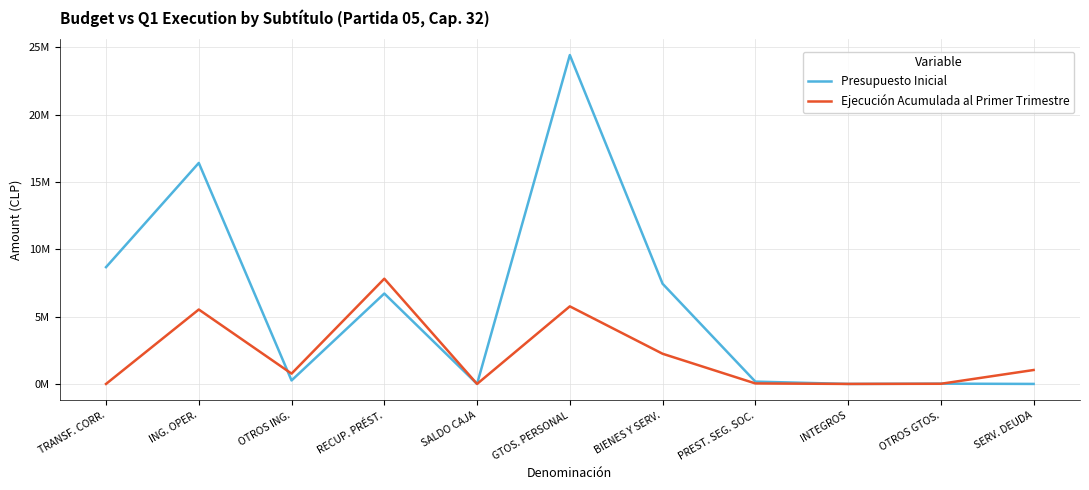

Is it true that Ejecución Acumulada al Primer Trimestre equals 0 at SALDO CAJA?

True